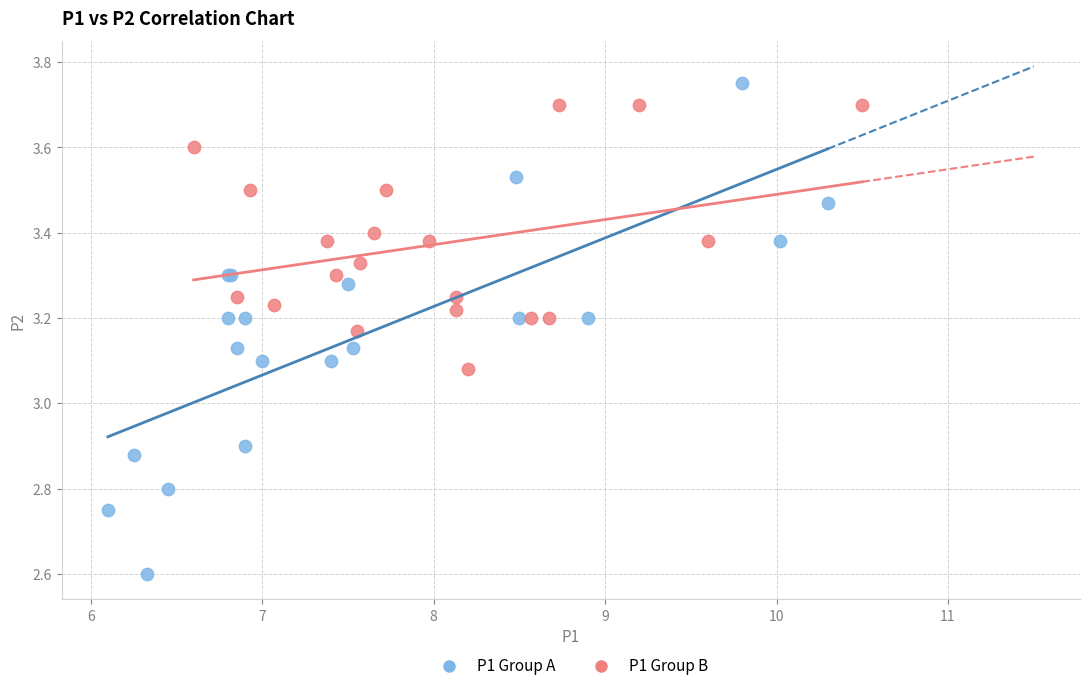

Which series contains the lowest Y value?

P1 Group A